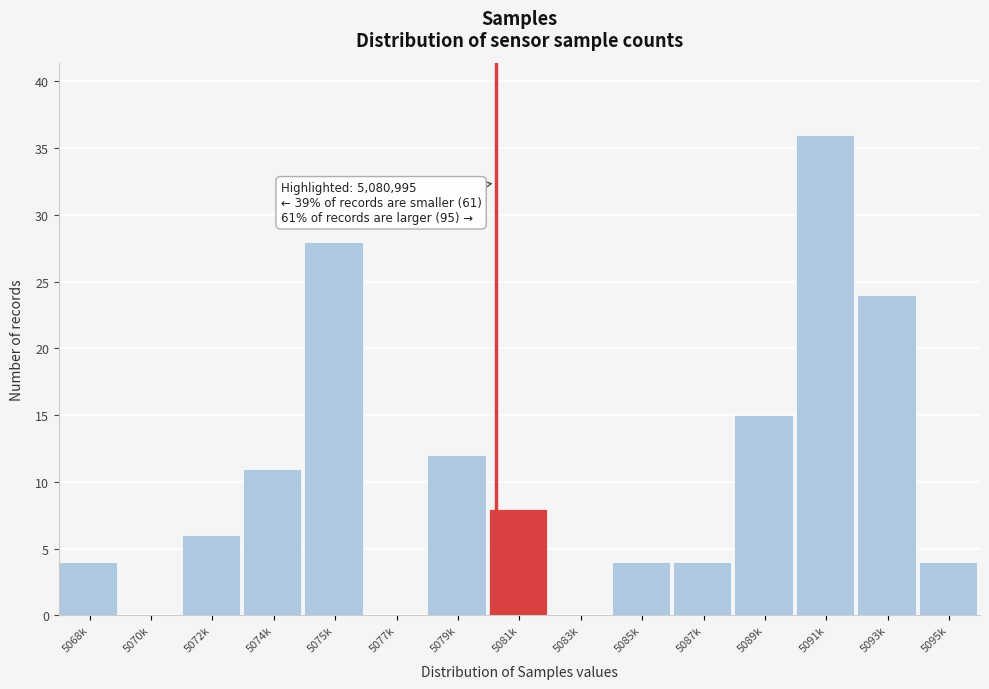

Reading left to right, what are all the values shown in this chart?

5068k=4	5070k=0	5072k=6	5074k=11	5075k=28	5077k=0	5079k=12	5081k=8	5083k=0	5085k=4	5087k=4	5089k=15	5091k=36	5093k=24	5095k=4